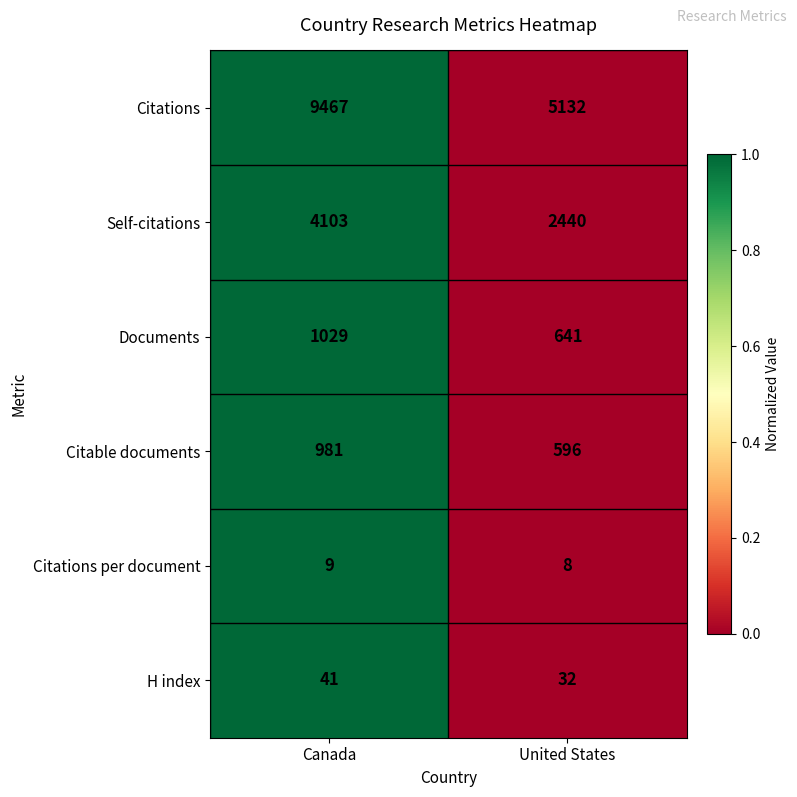

Which series has the widest spread of values?

Citations